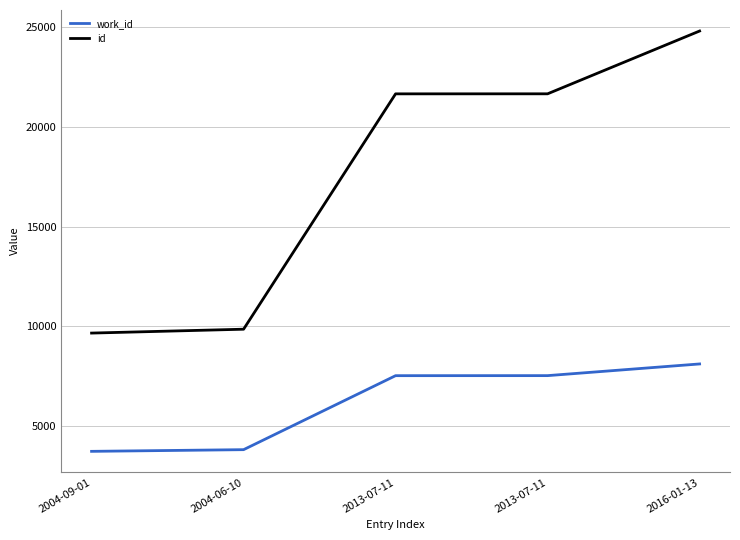

What is the sum of the id values at 2013-07-11 and 2016-01-13?

46447